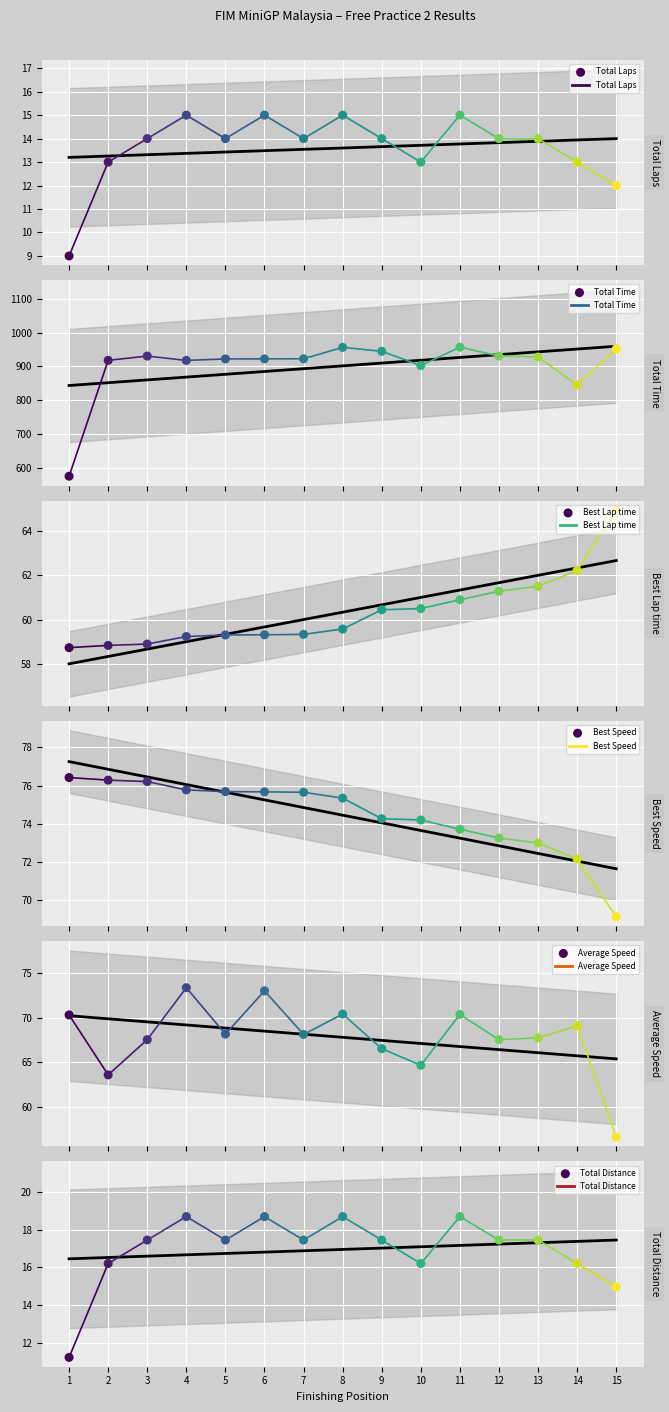

At which category is the sum across all series the highest?

11